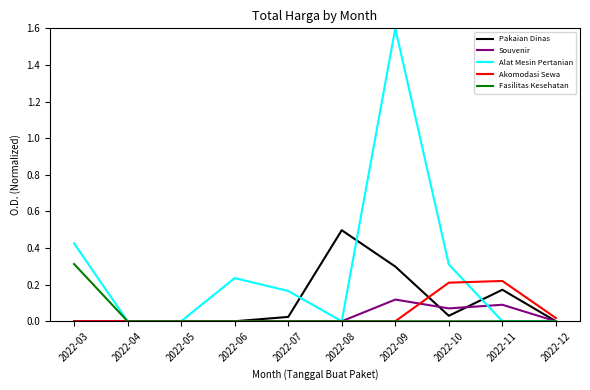

How many distinct data groups are displayed?

5